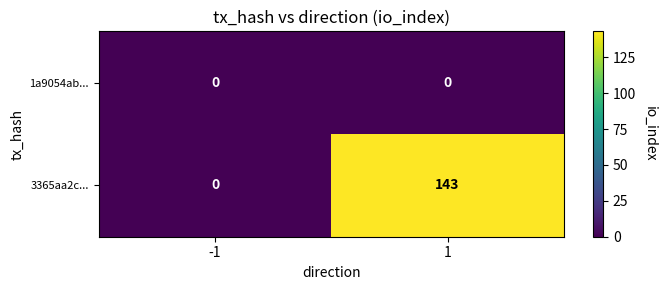

At 1, list the series in order from smallest to largest.

1a9054ab..., 3365aa2c...